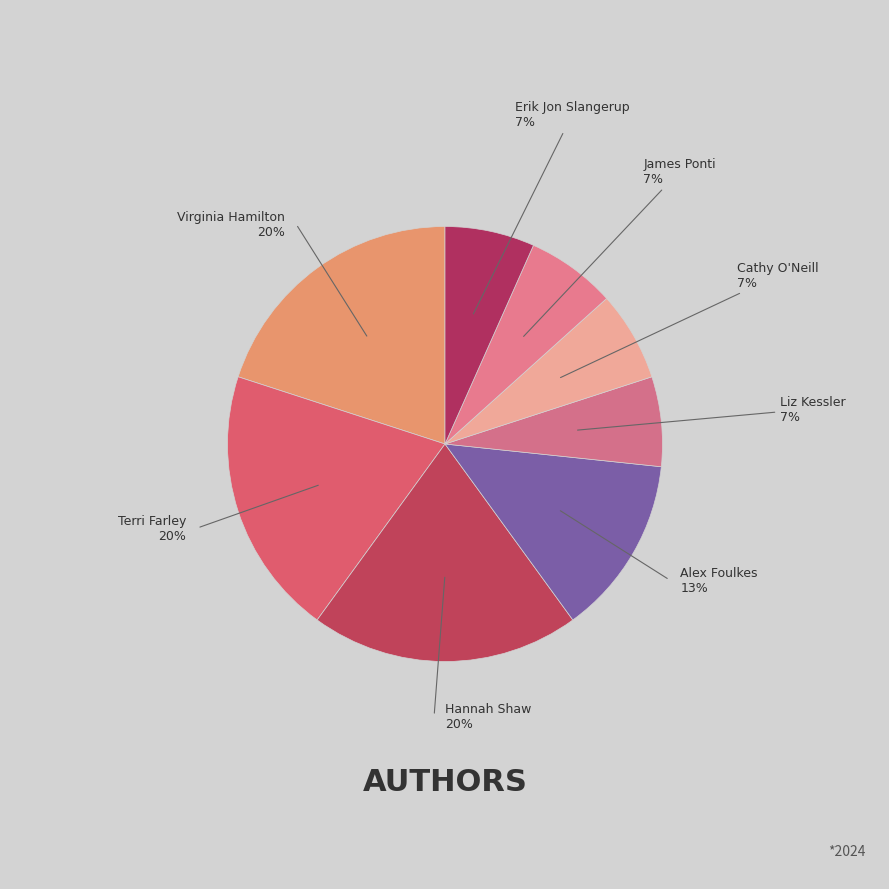

How many slices are in this pie chart?

8